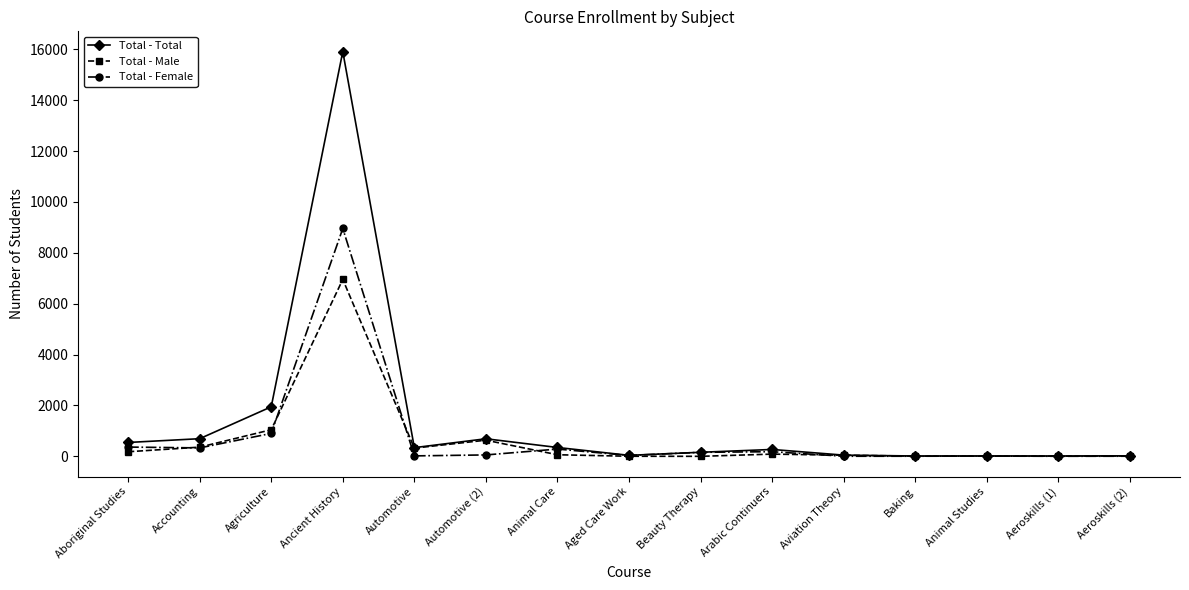

What is the maximum value shown in the chart?

15909